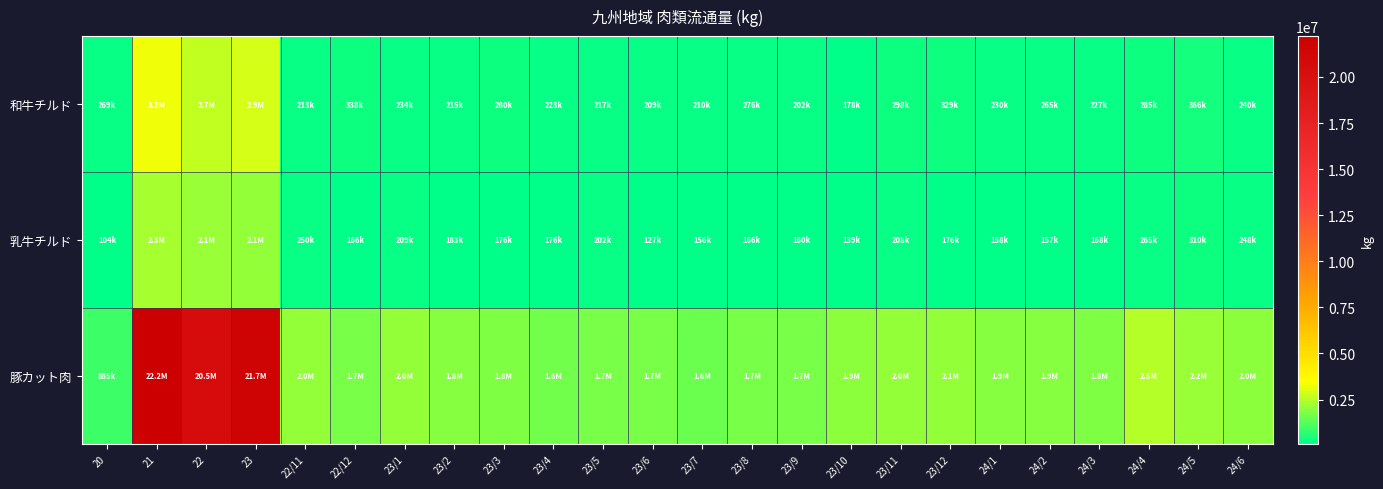

How many data points does each series have?

24